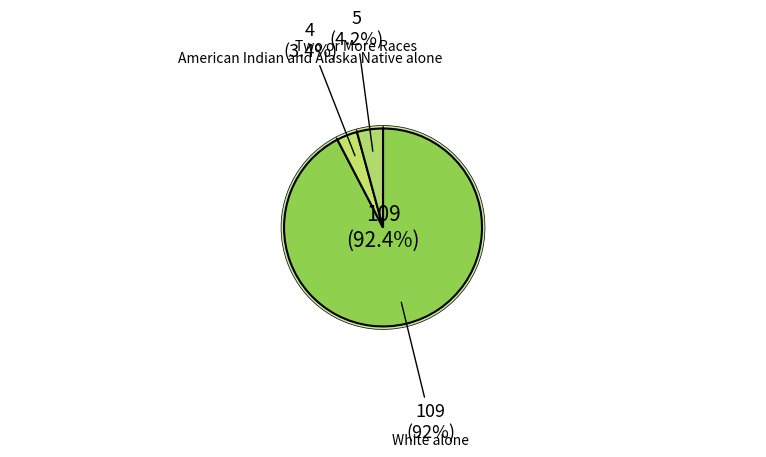

Rank the categories by value from highest to lowest.

White alone, Two or More Races, American Indian and Alaska Native alone